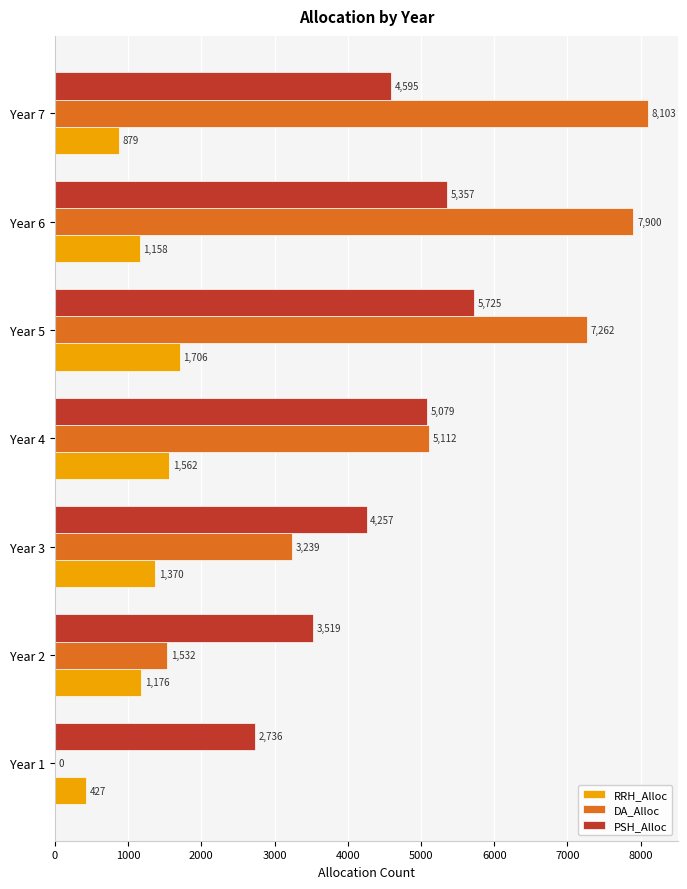

At which category is the sum across all series the highest?

Year 5